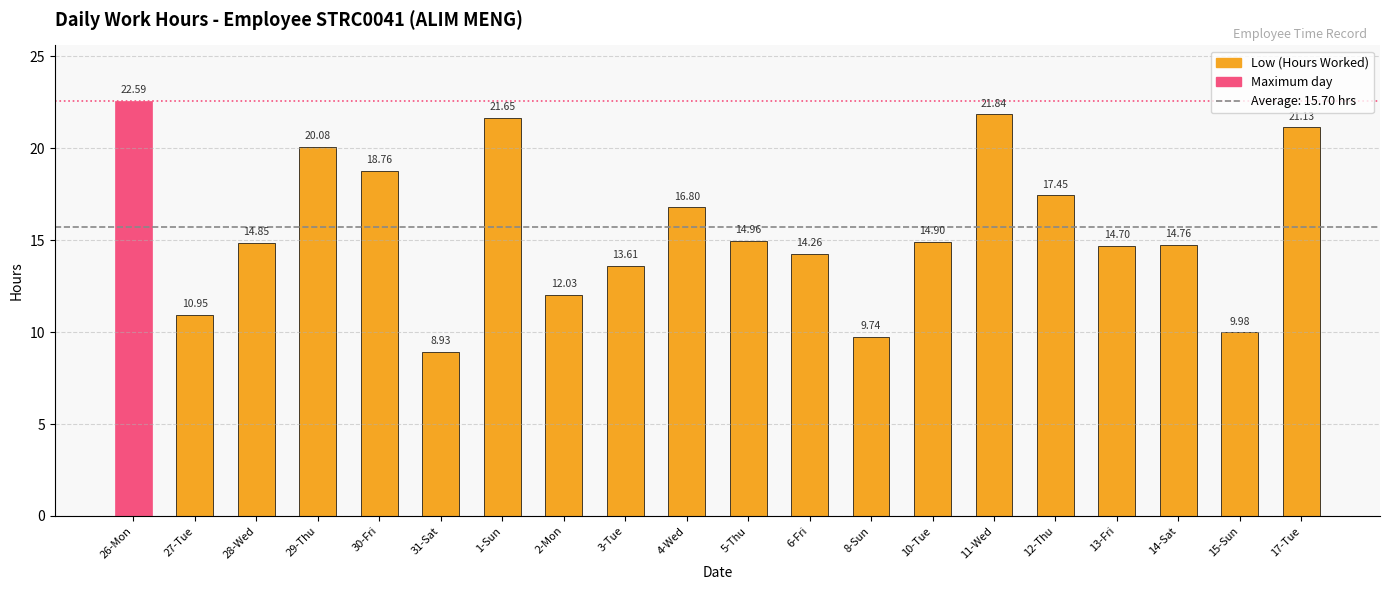

The chart shows a value of 5.9 at 31-Sat. True or false?

False